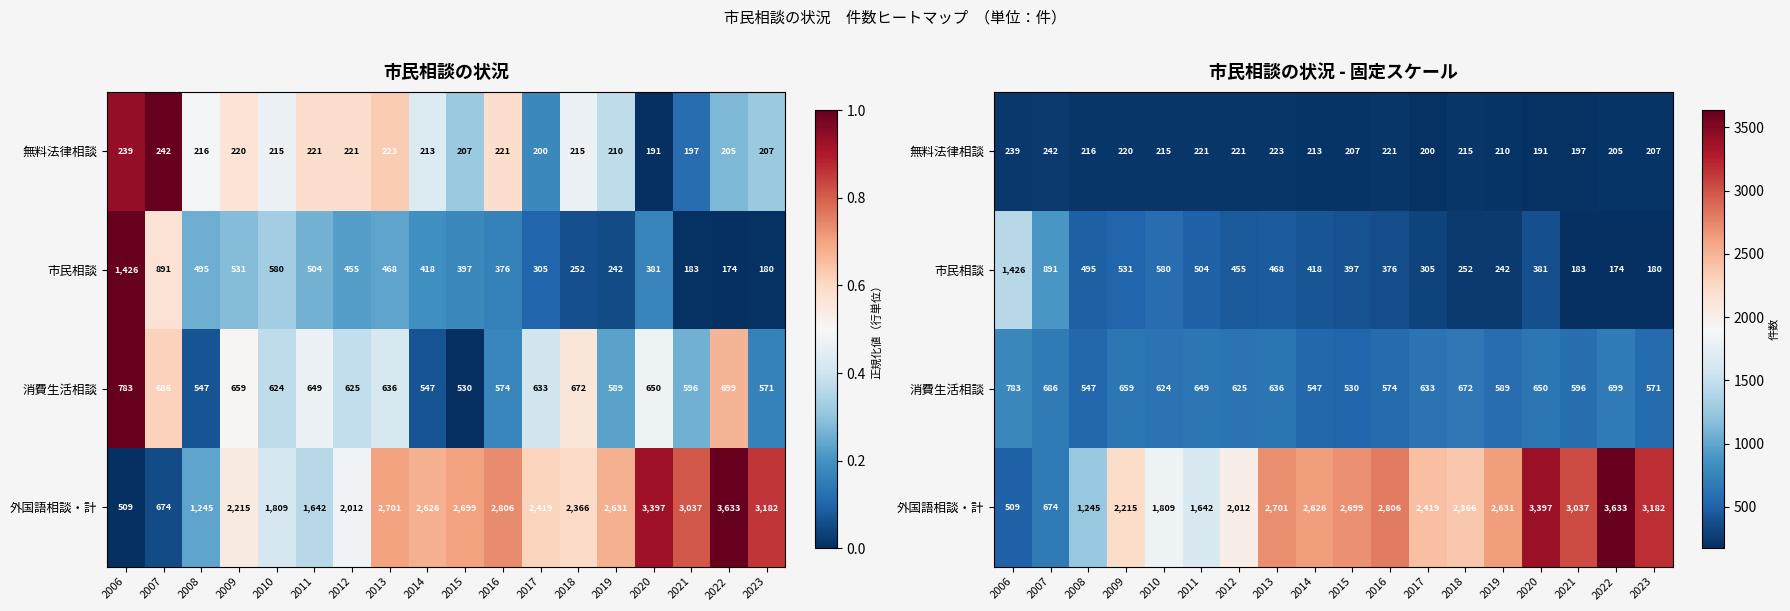

List the labels in order of 外国語相談・計 value, largest first.

2022, 2020, 2023, 2021, 2016, 2013, 2015, 2019, 2014, 2017, 2018, 2009, 2012, 2010, 2011, 2008, 2007, 2006